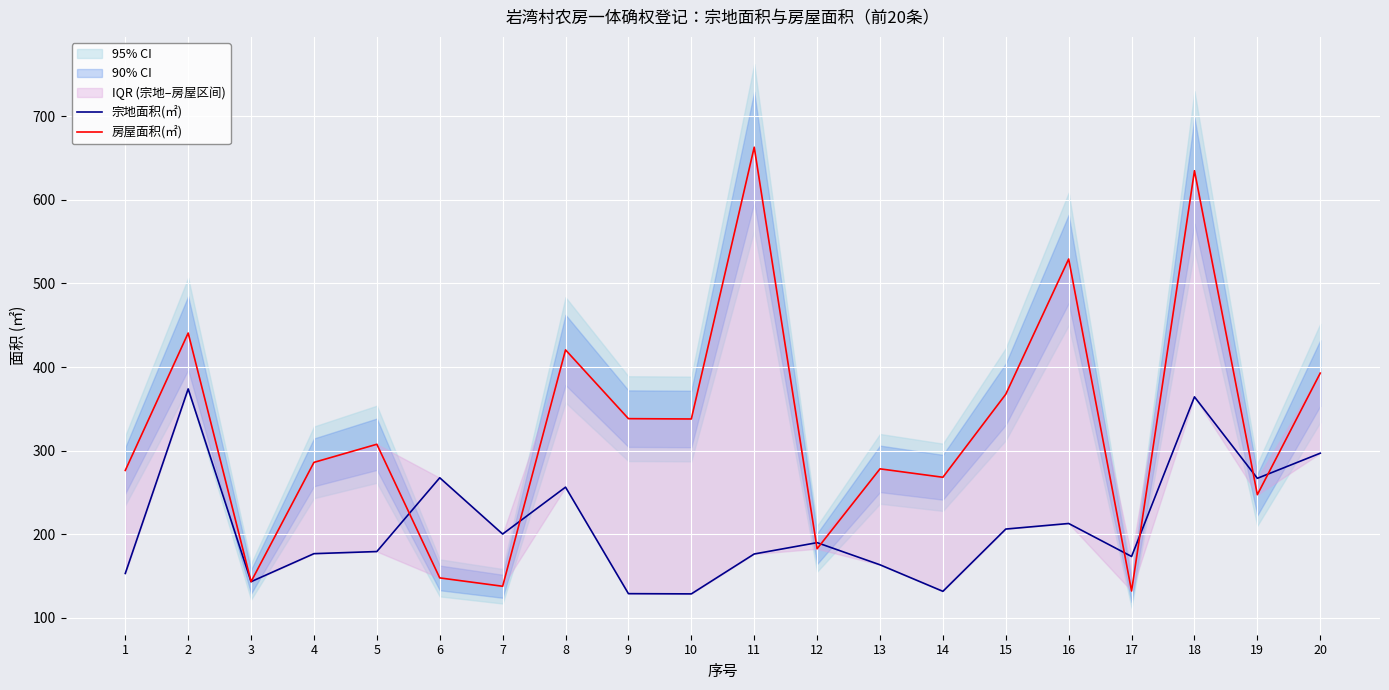

Count the number of categories in the chart.

20